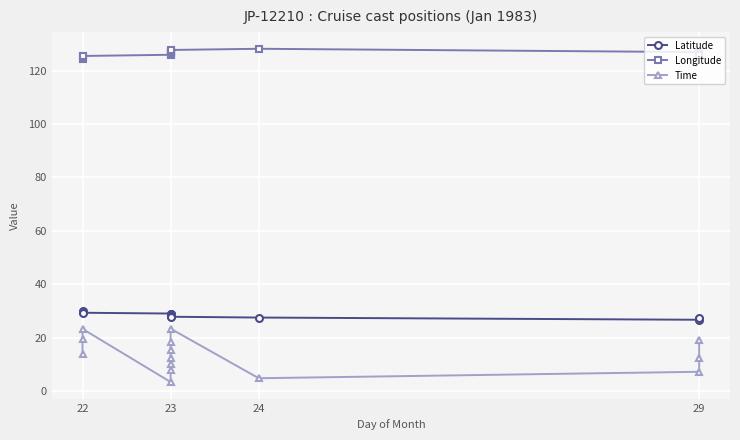

What is the sum of all Latitude values?

396.3